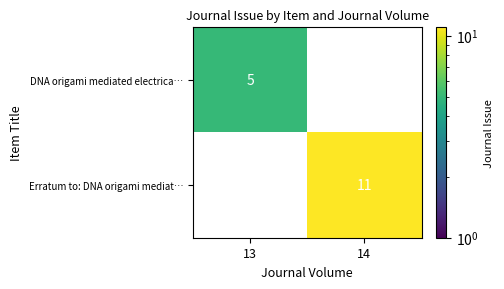

The DNA origami mediated electrica… series shows 5 at 13. True or false?

True